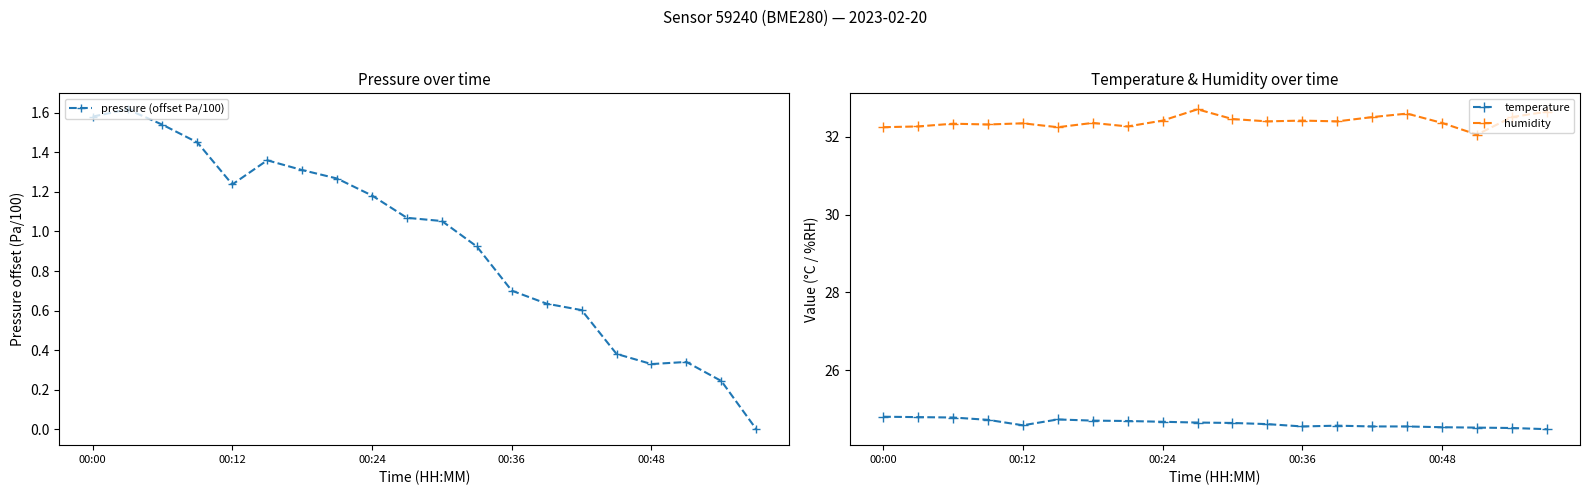

What is the difference between the humidity values at 17 and 00:00?

0.2